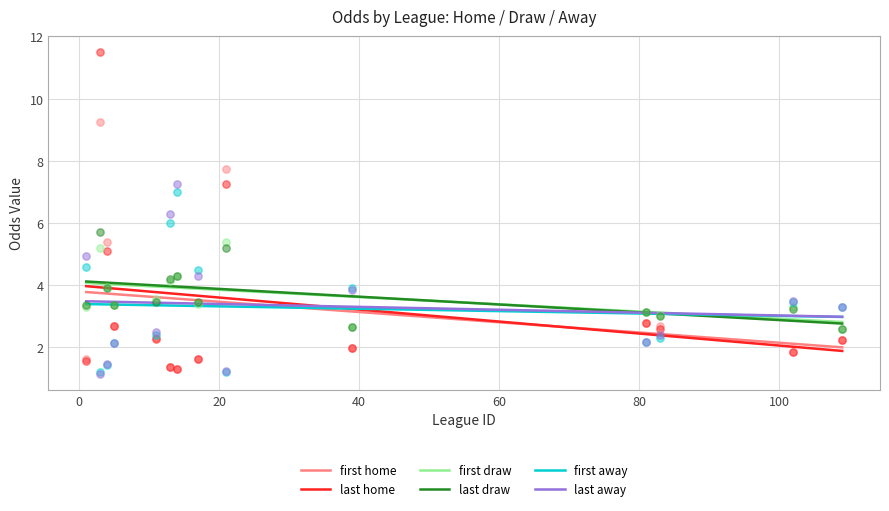

True or false: first draw and first home intersect in this chart.

False